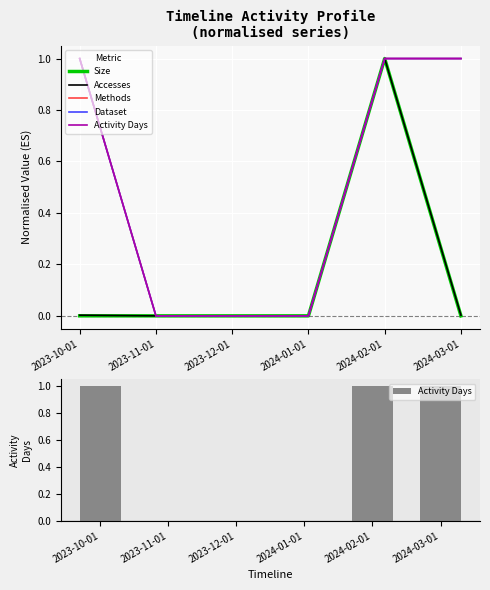

How many positive values does the Dataset series have?

3